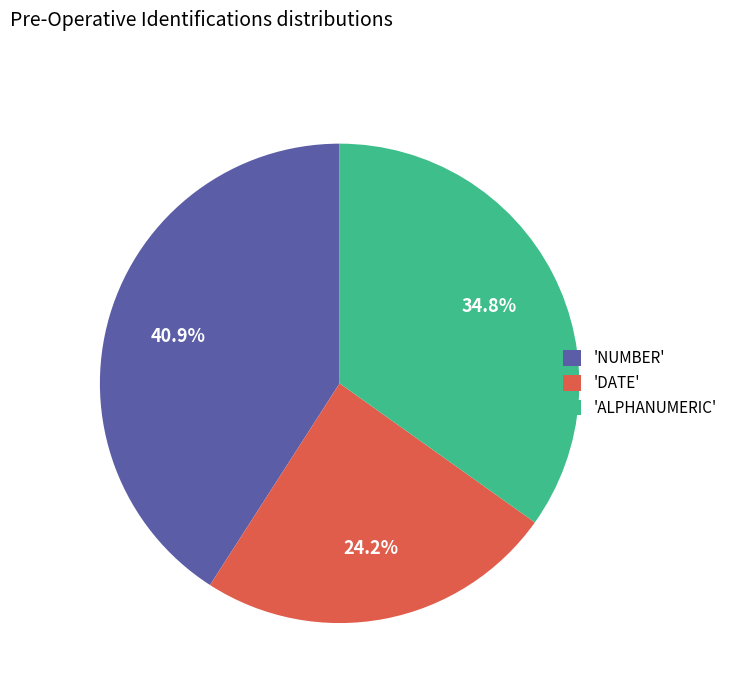

What is the total percentage of 'NUMBER' and 'DATE'?

65.2%